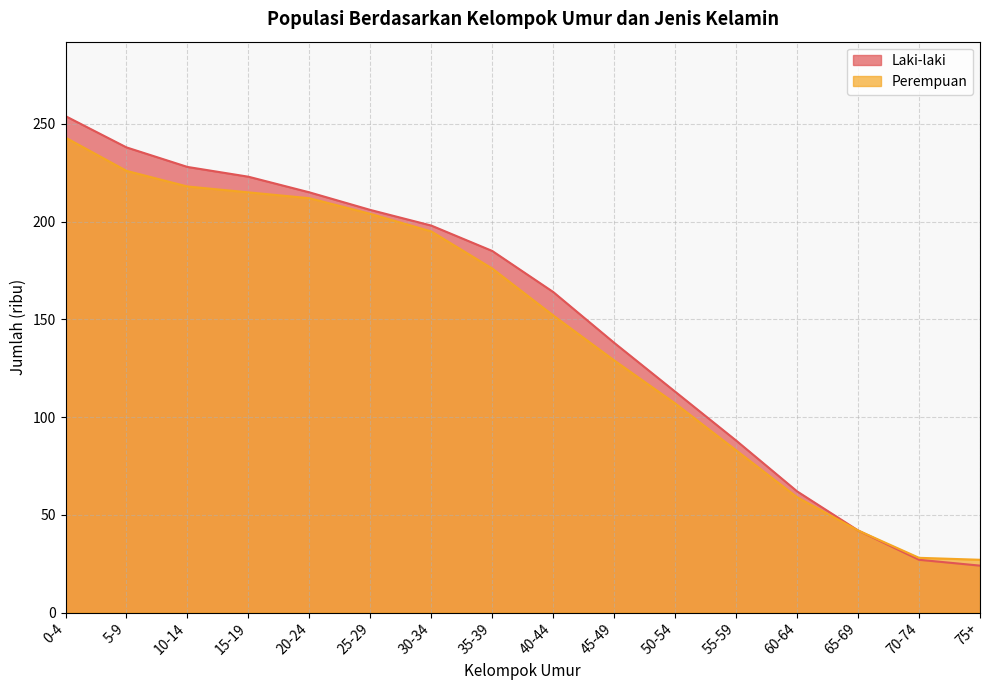

How many data points in Perempuan are less than 176?

8